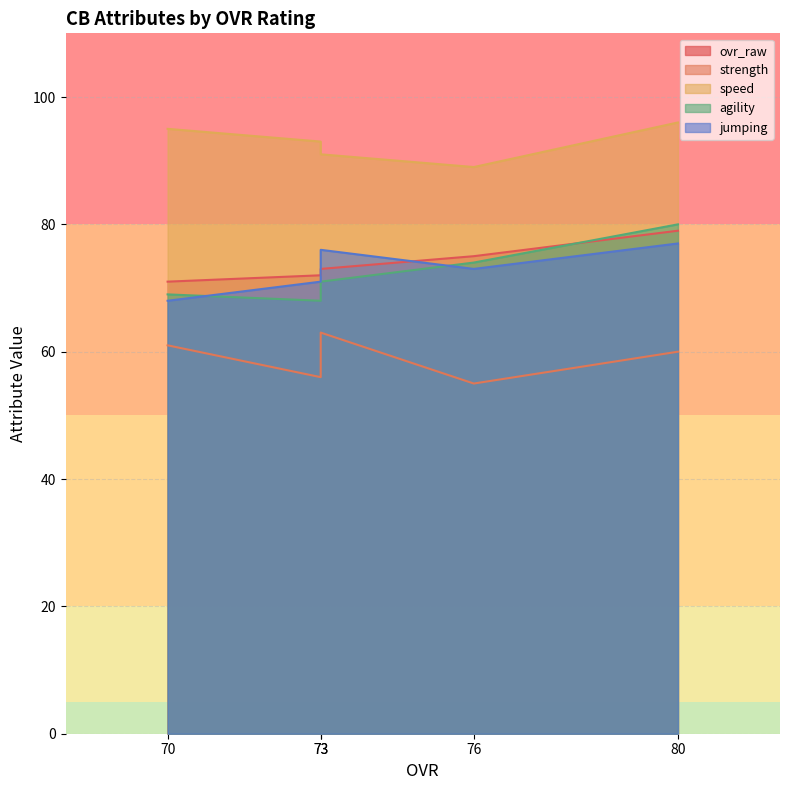

At which category is the sum across all series the highest?

80